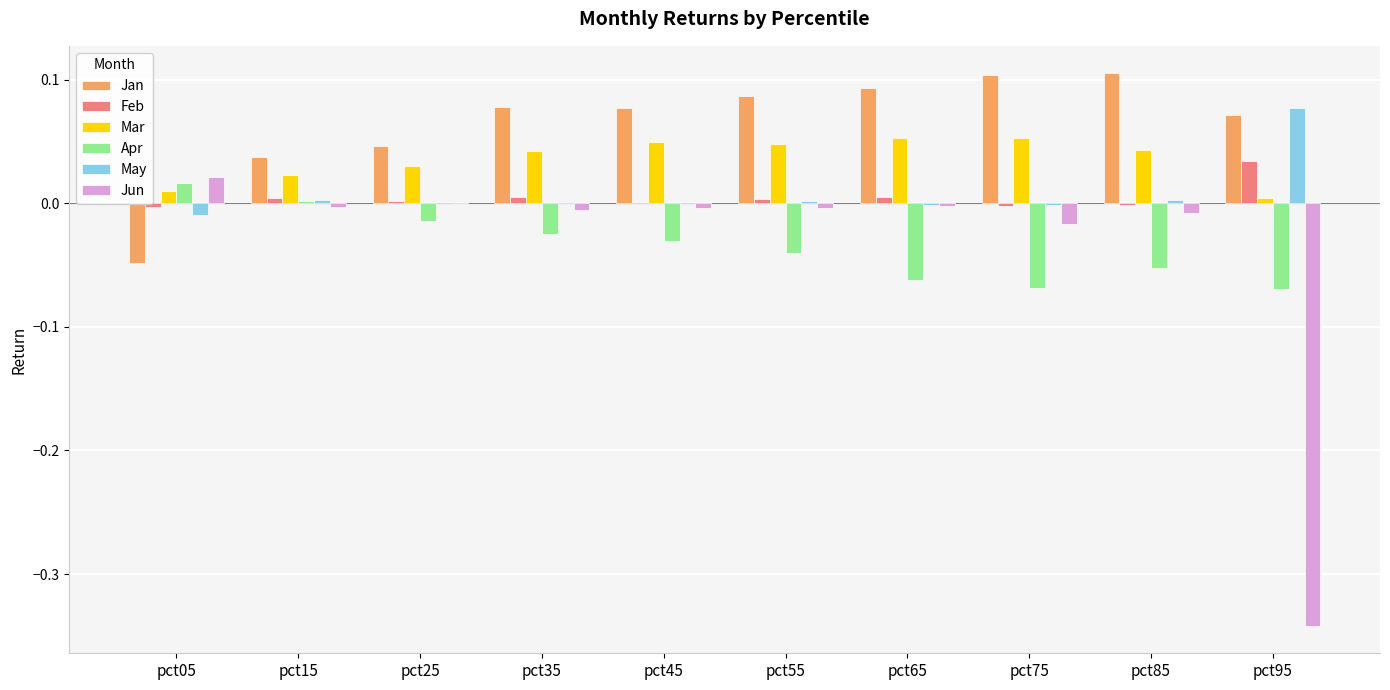

Which series has the largest total across all categories?

Jan